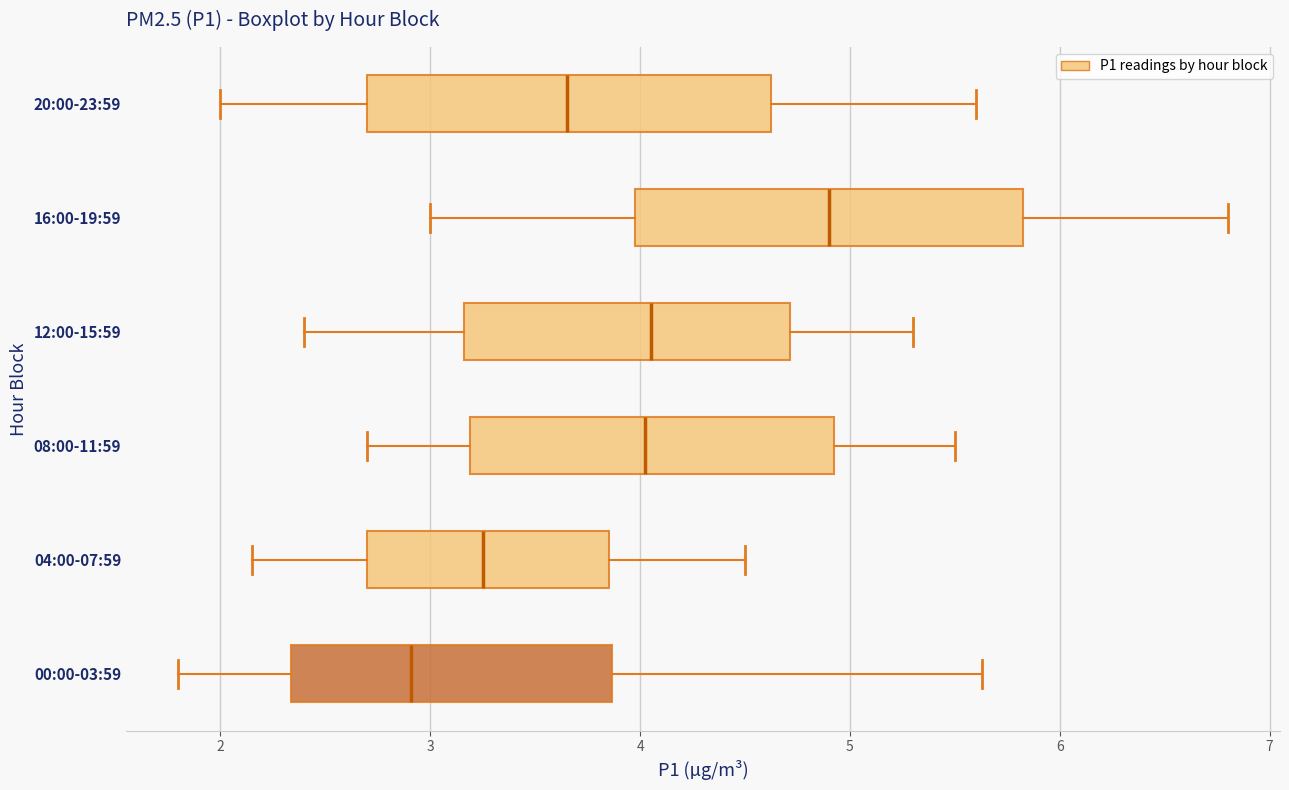

Where does the median line of the box for 04:00-07:59 sit on the x-axis? The values are not printed on the chart, so give them approximately, as read against the axis.

3.3